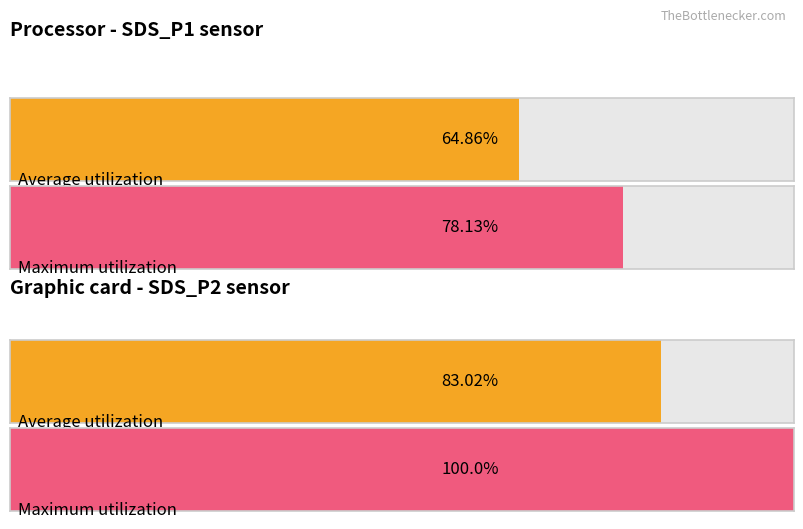

Rank the series at SDS_P2 from lowest to highest value.

Average utilization, Maximum utilization